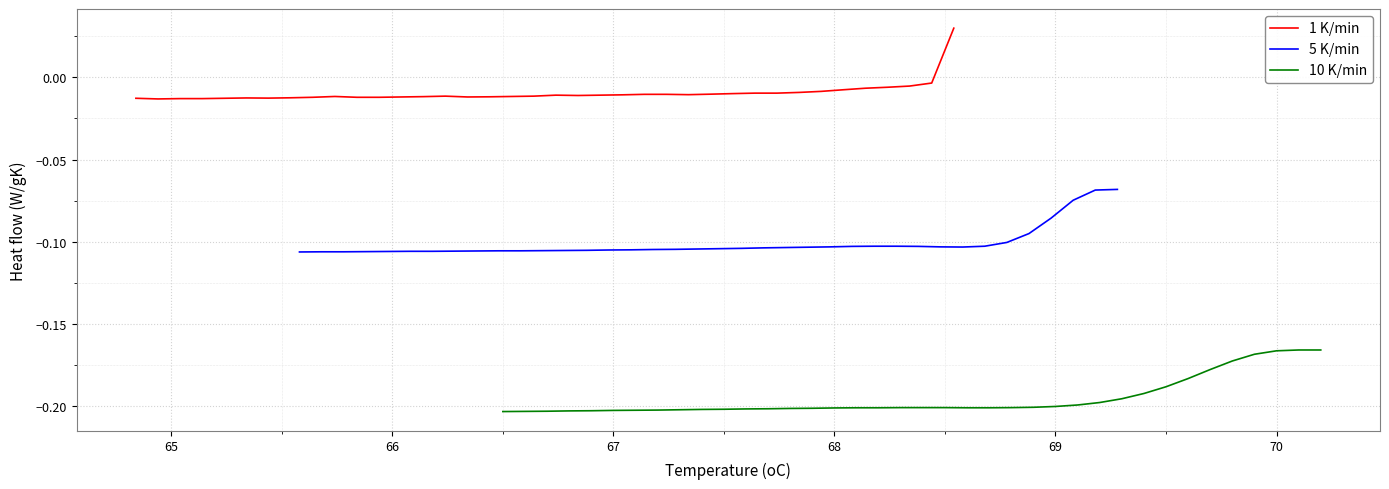

True or false: 10 K/min and 1 K/min cross at least once.

False